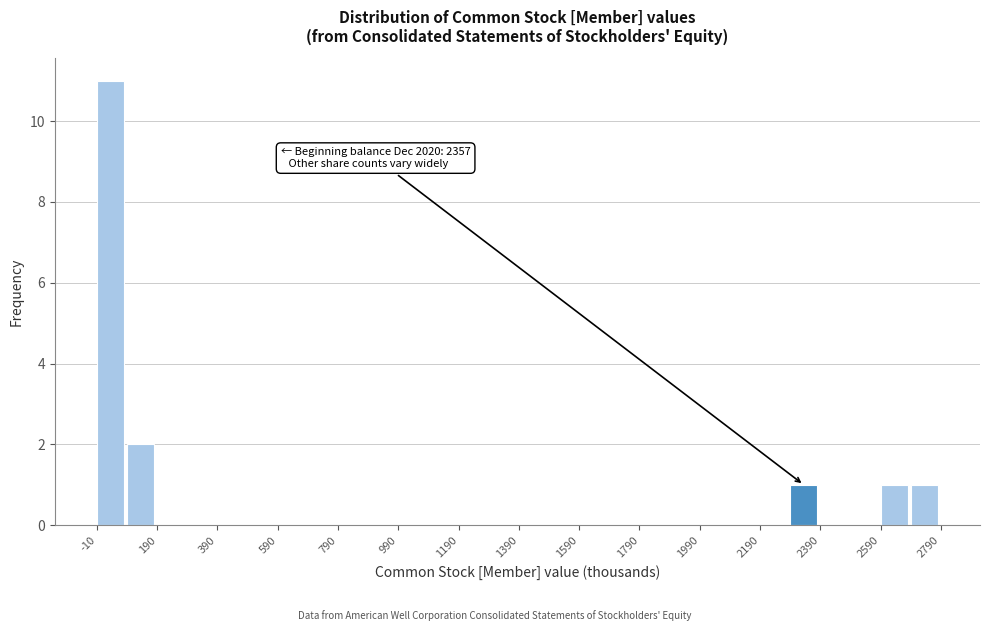

Over which range of the x-axis is the bar tallest?

-10 to 90